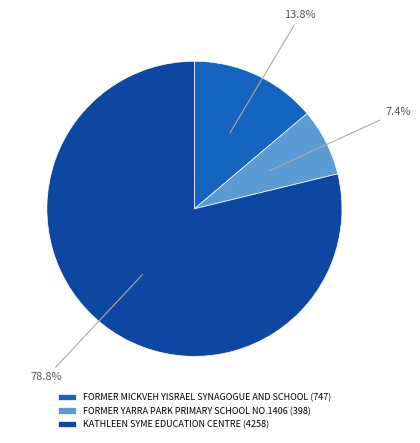

Is there a majority slice in this chart?

Yes